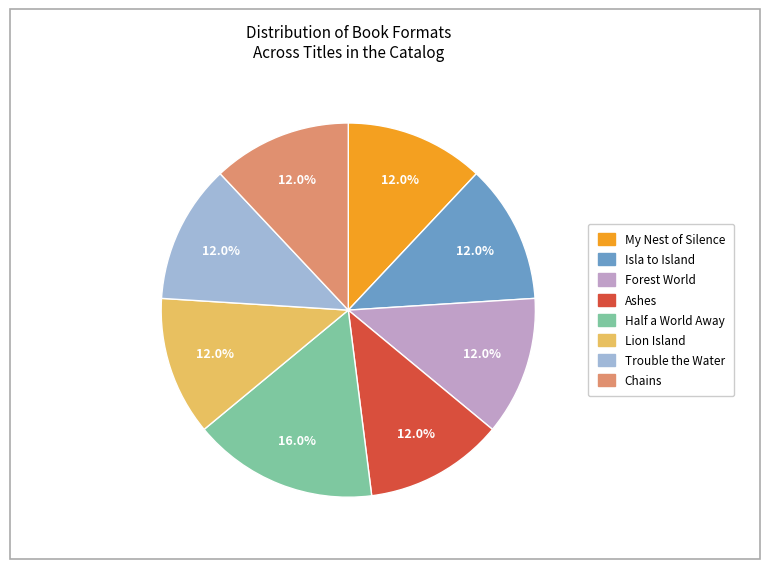

What is the largest slice in the pie chart?

Half a World Away